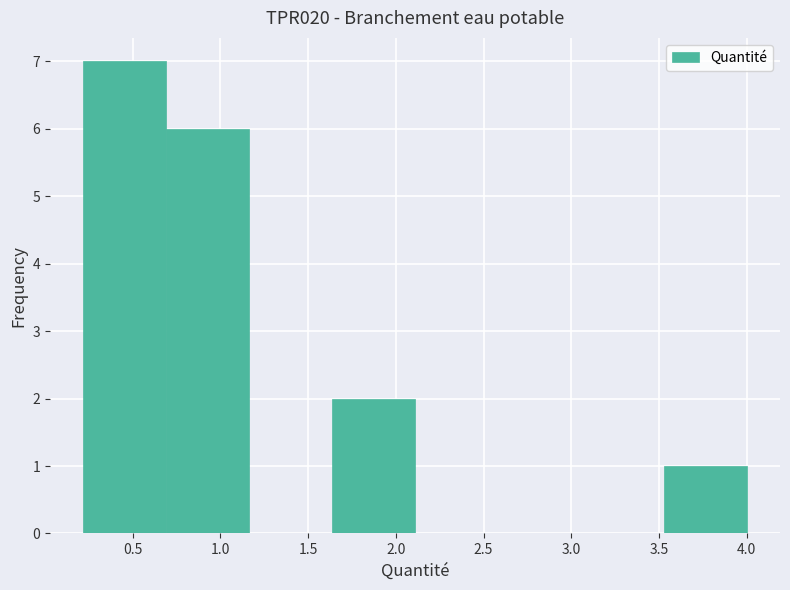

Reading left to right, transcribe this chart: for each bar, give the range it covers on the x-axis and its height. Neither the bar edges nor the heights are printed on the chart, so give them approximately, as read against the axes.

0.20 to 0.70: 7
0.70 to 1.15: 6
1.15 to 1.65: 0
1.65 to 2.10: 2
2.10 to 2.60: 0
2.60 to 3.05: 0
3.05 to 3.55: 0
3.55 to 4.00: 1